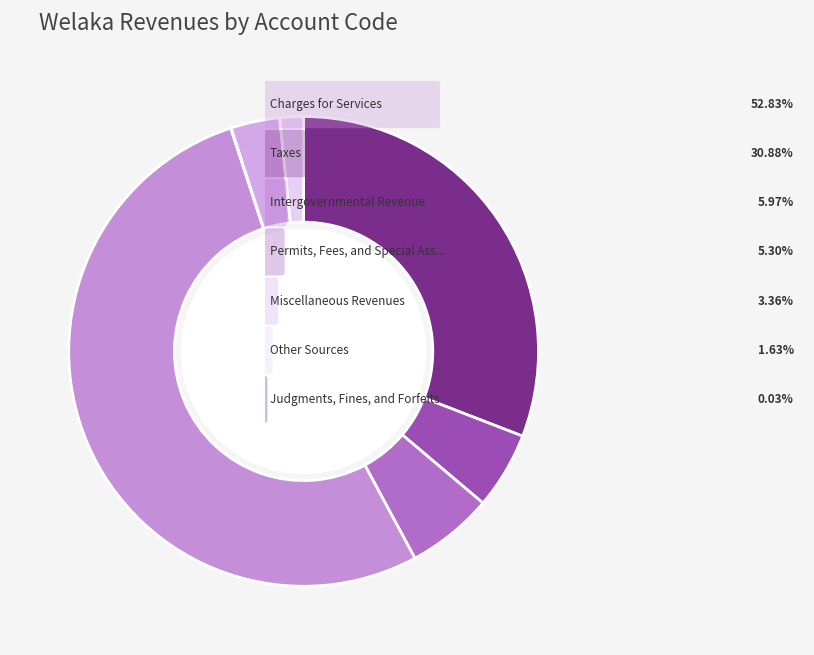

To the nearest percent, what is the difference between the largest and smallest slice percentages?

53%